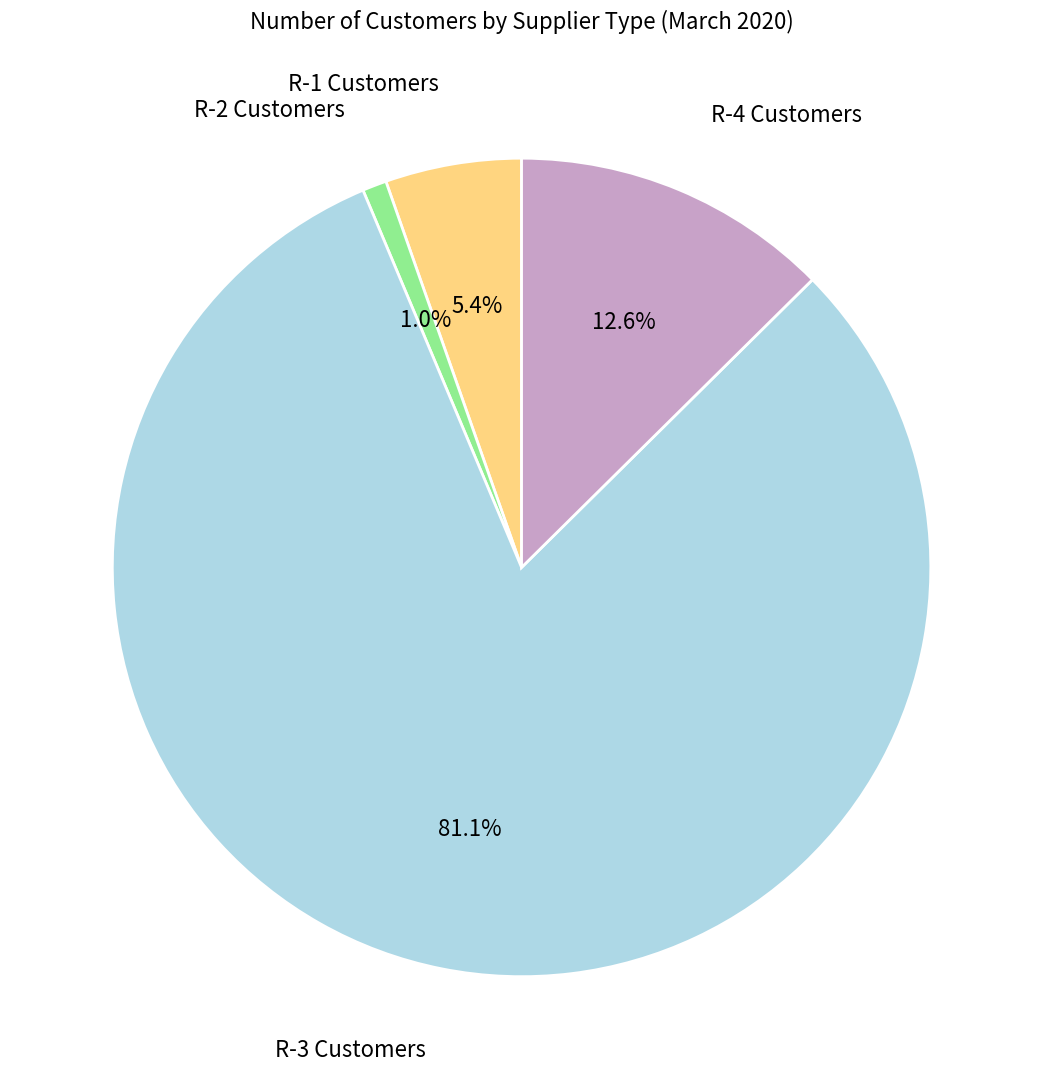

How many slices are in this pie chart?

4